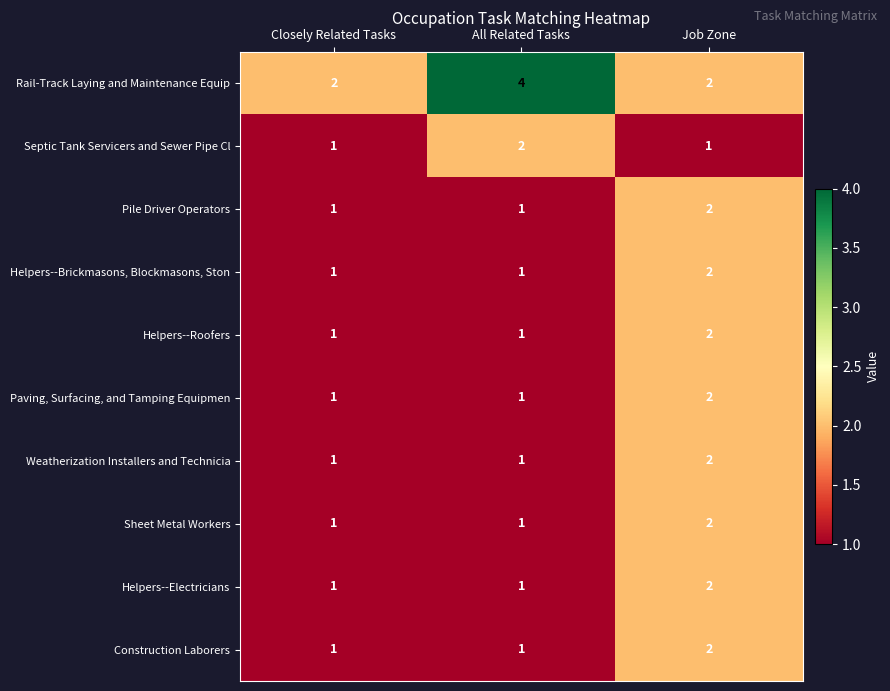

The Construction Laborers series shows 0 at Closely Related Tasks. True or false?

False